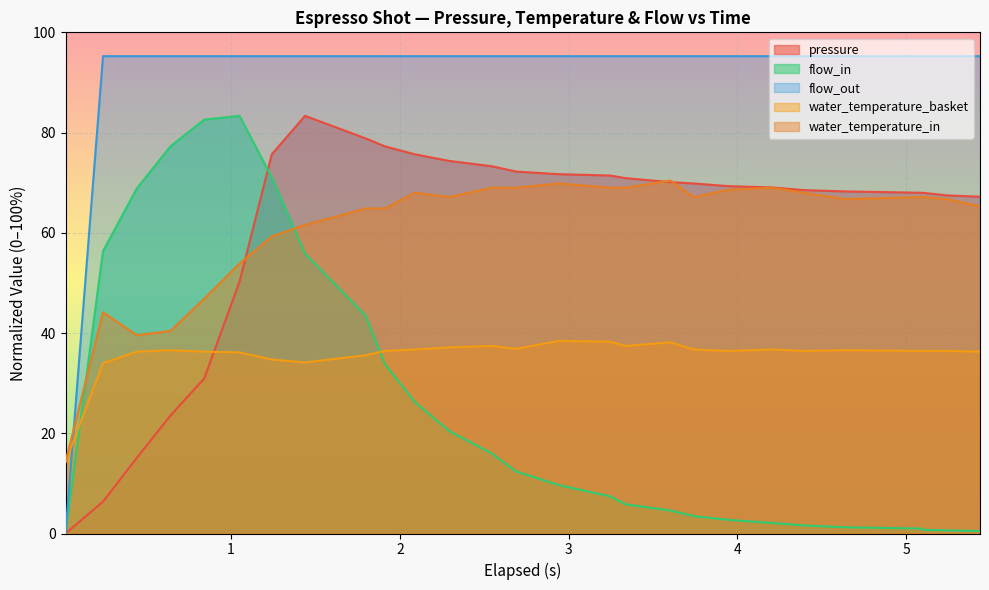

What is the sum of all water_temperature_basket values?

963.3